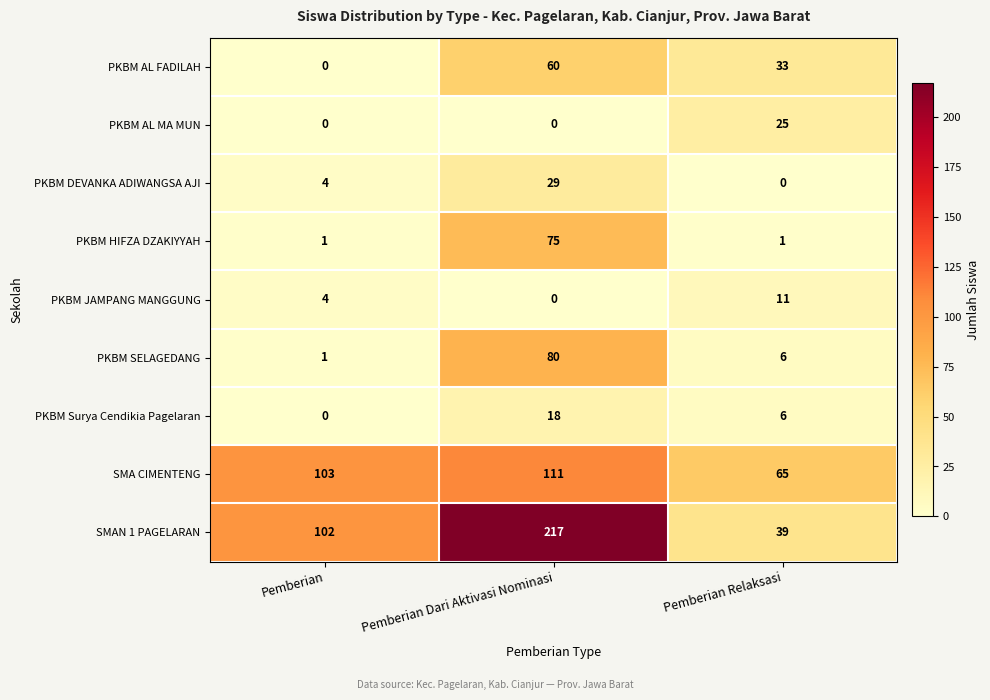

Reading left to right, list all the values displayed in this chart.

PKBM AL FADILAH: Pemberian=0	Pemberian Dari Aktivasi Nominasi=60	Pemberian Relaksasi=33
PKBM AL MA MUN: Pemberian=0	Pemberian Dari Aktivasi Nominasi=0	Pemberian Relaksasi=25
PKBM DEVANKA ADIWANGSA AJI: Pemberian=4	Pemberian Dari Aktivasi Nominasi=29	Pemberian Relaksasi=0
PKBM HIFZA DZAKIYYAH: Pemberian=1	Pemberian Dari Aktivasi Nominasi=75	Pemberian Relaksasi=1
PKBM JAMPANG MANGGUNG: Pemberian=4	Pemberian Dari Aktivasi Nominasi=0	Pemberian Relaksasi=11
PKBM SELAGEDANG: Pemberian=1	Pemberian Dari Aktivasi Nominasi=80	Pemberian Relaksasi=6
PKBM Surya Cendikia Pagelaran: Pemberian=0	Pemberian Dari Aktivasi Nominasi=18	Pemberian Relaksasi=6
SMA CIMENTENG: Pemberian=103	Pemberian Dari Aktivasi Nominasi=111	Pemberian Relaksasi=65
SMAN 1 PAGELARAN: Pemberian=102	Pemberian Dari Aktivasi Nominasi=217	Pemberian Relaksasi=39